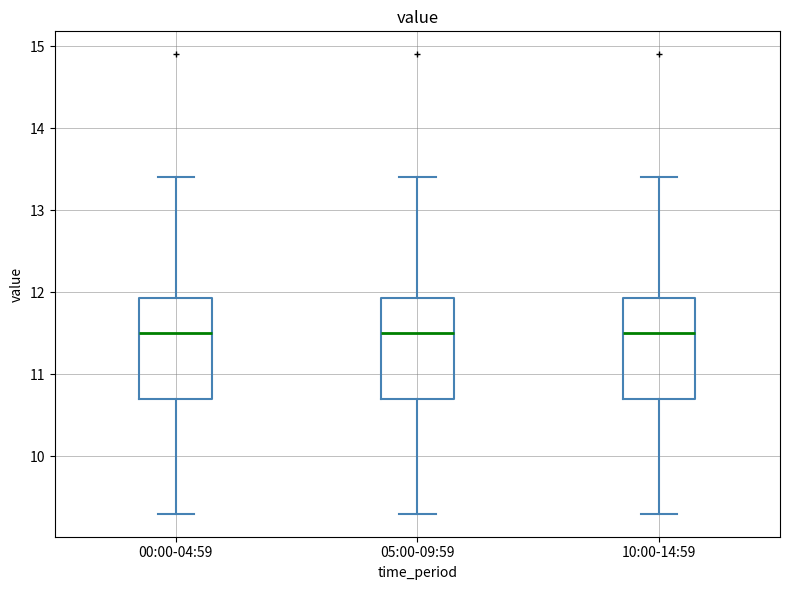

Reading left to right, read every box against the y-axis: the position of its median line, the range the box covers, and the ends of its whiskers. The values are not printed on the chart, so give them approximately, as read against the axis.

00:00-04:59: median 11.5, box 10.7 to 11.9, whiskers 9.3 to 13.4
05:00-09:59: median 11.5, box 10.7 to 11.9, whiskers 9.3 to 13.4
10:00-14:59: median 11.5, box 10.7 to 11.9, whiskers 9.3 to 13.4